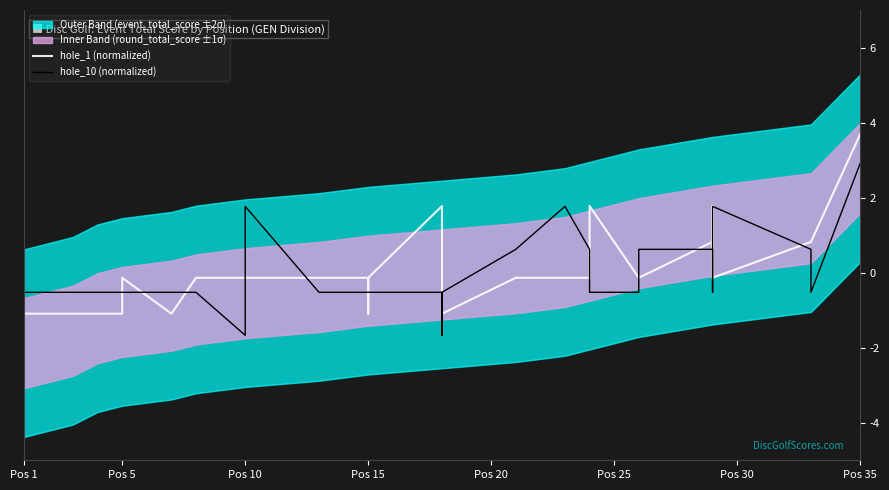

Is it true that hole_1 (normalized) equals -0.1 at Pos 10?

True